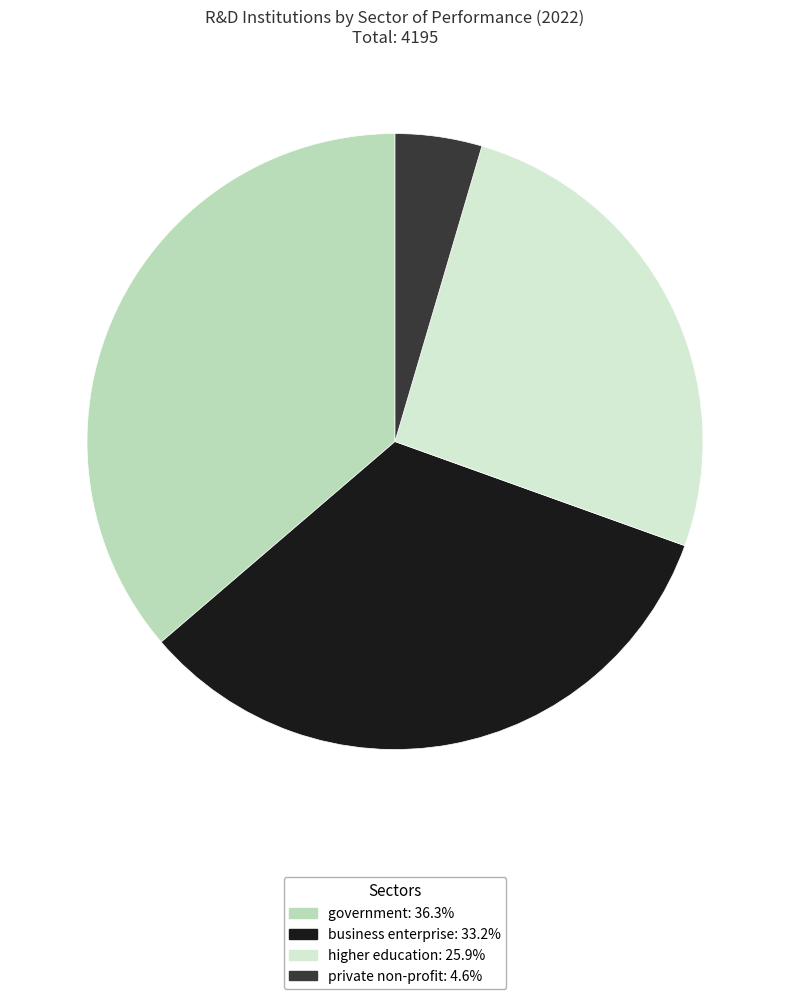

Combined, do government: 36.3% and private non-profit: 4.6% account for over 50%?

No